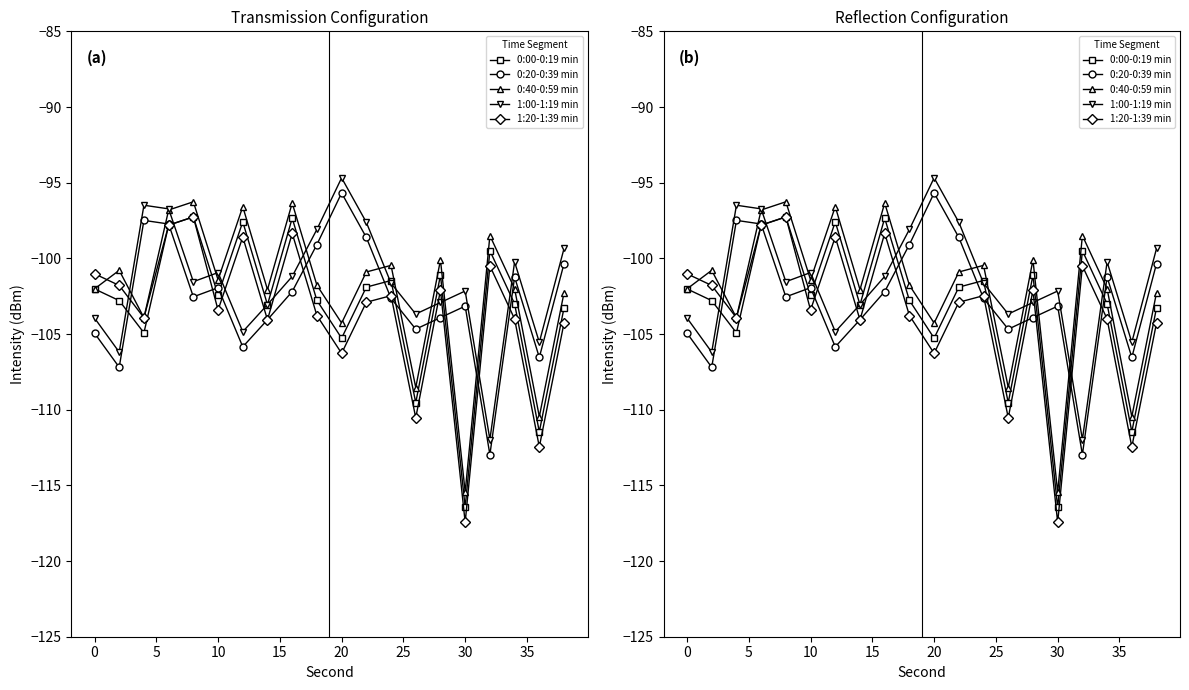

What are all the series names shown in the legend?

0:00-0:19 min, 0:20-0:39 min, 0:40-0:59 min, 1:00-1:19 min, 1:20-1:39 min